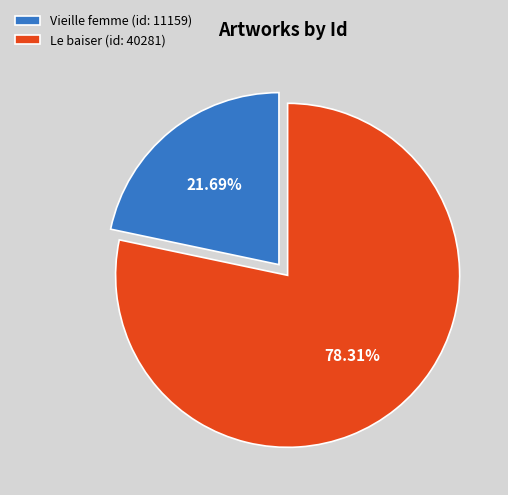

What percentage is the Vieille femme slice, to the nearest percent?

22%